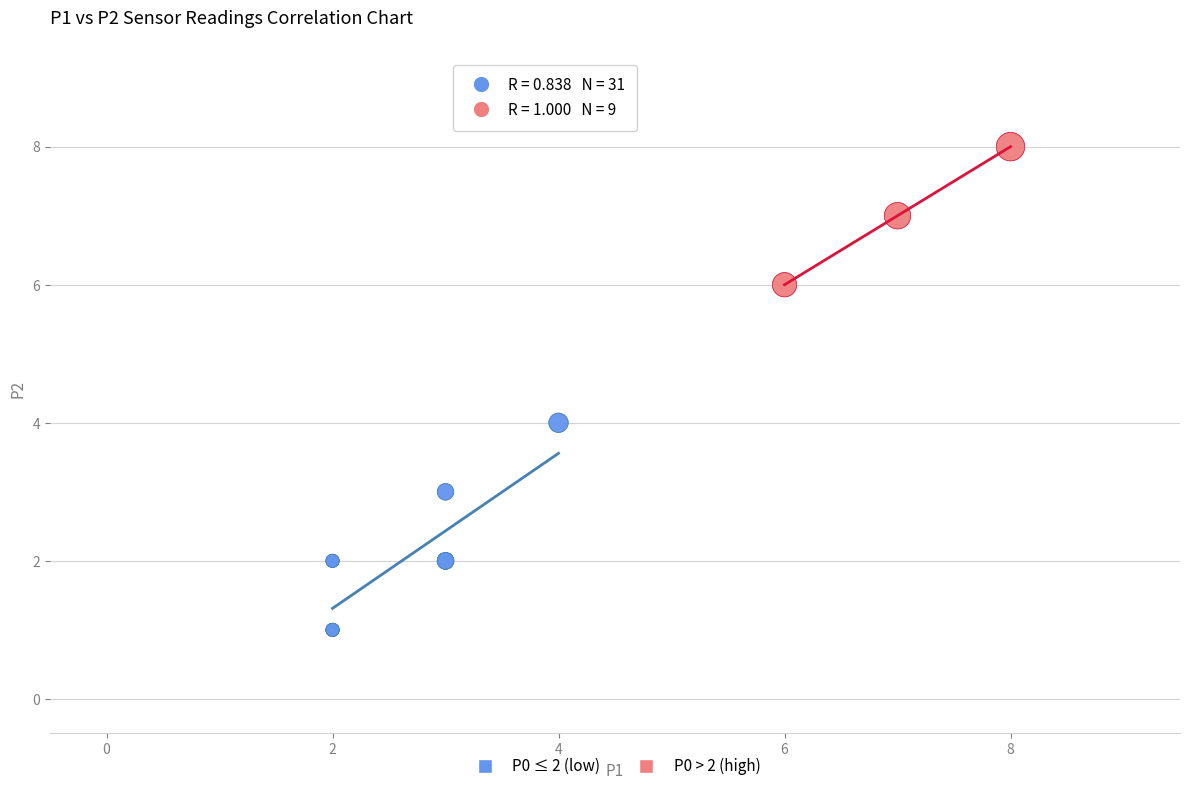

Which series has the widest spread of Y values?

P0 ≤ 2 (low)